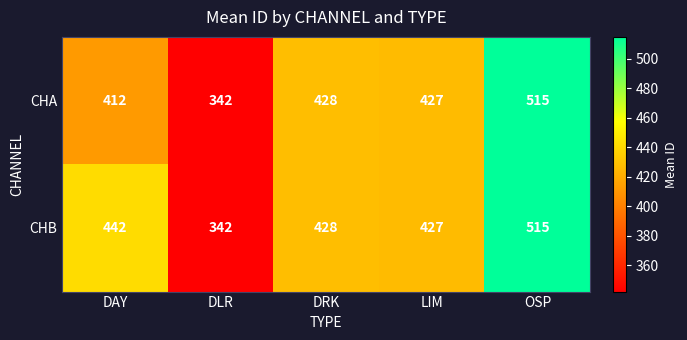

What is the total value across all series at DLR?

684